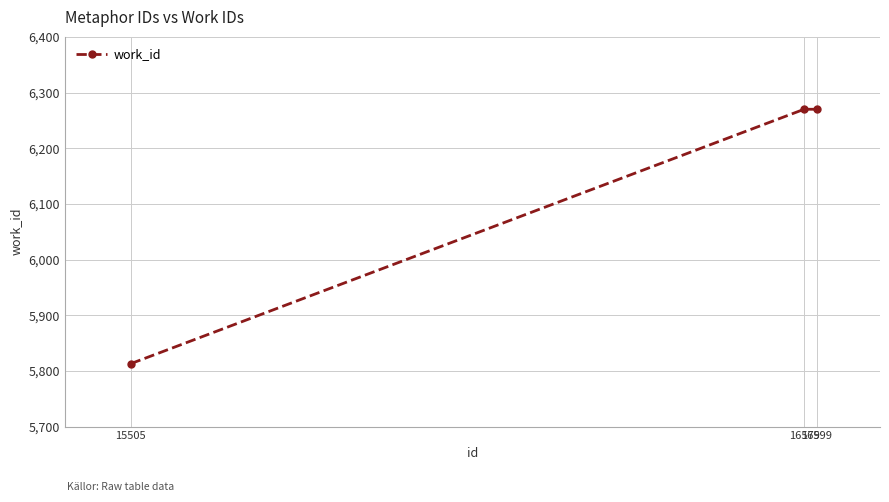

Count the number of data series in this chart.

1